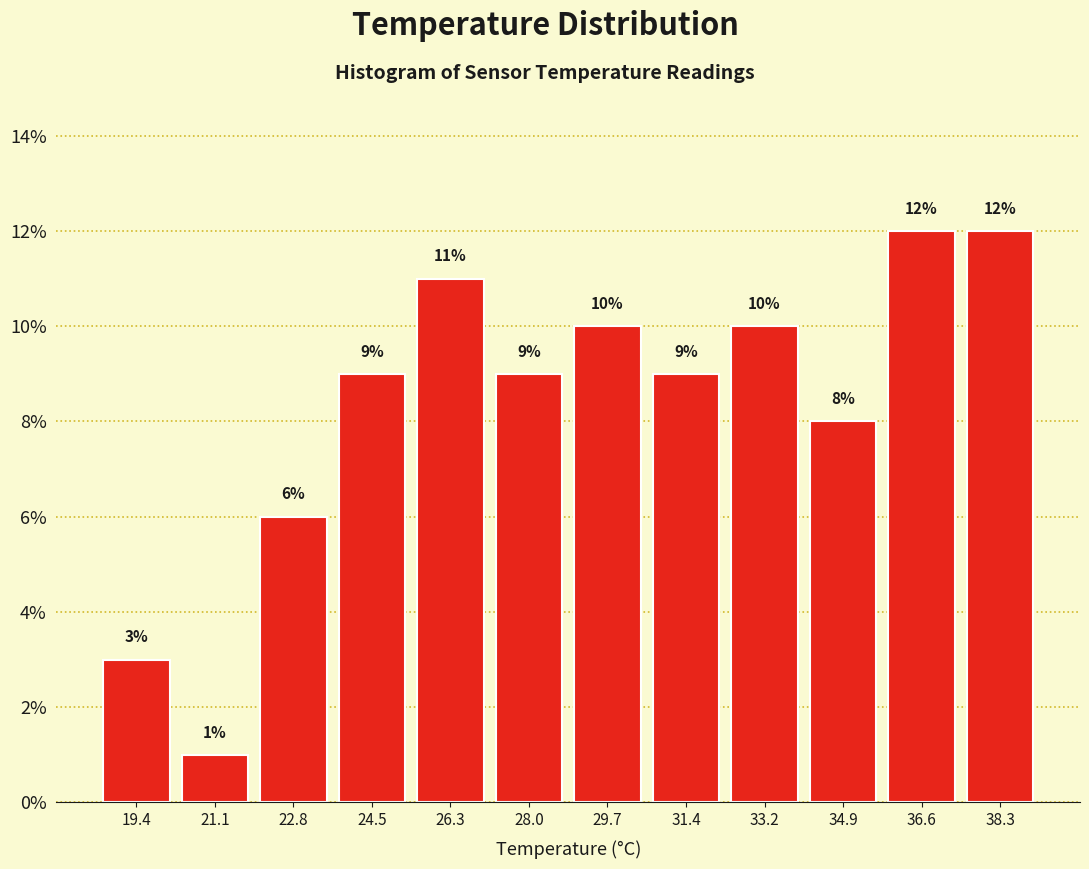

How tall is the bar that spans 25.4 to 27.2 on the x-axis? The bar edges are not printed on the chart, so give them approximately, as read against the axis.

11